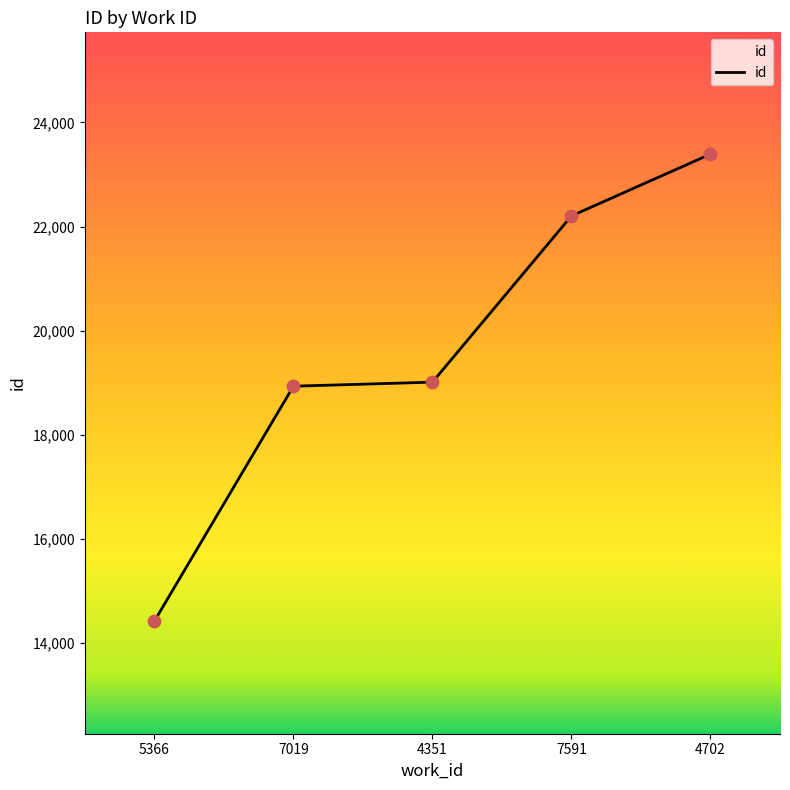

What is the change in value from 5366 to 4702?

+8970